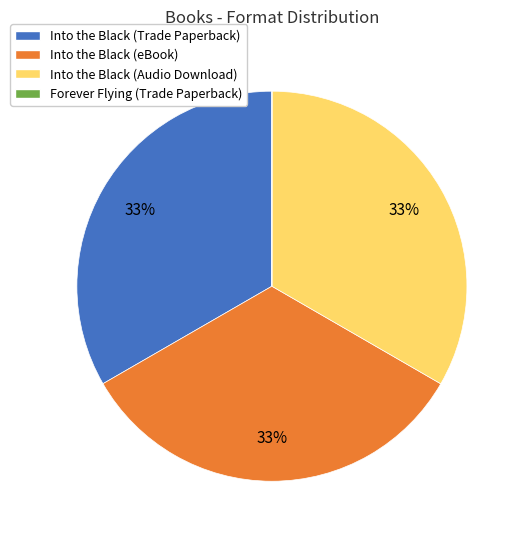

Does Into the Black (Trade Paperback) represent more than half of the total?

No